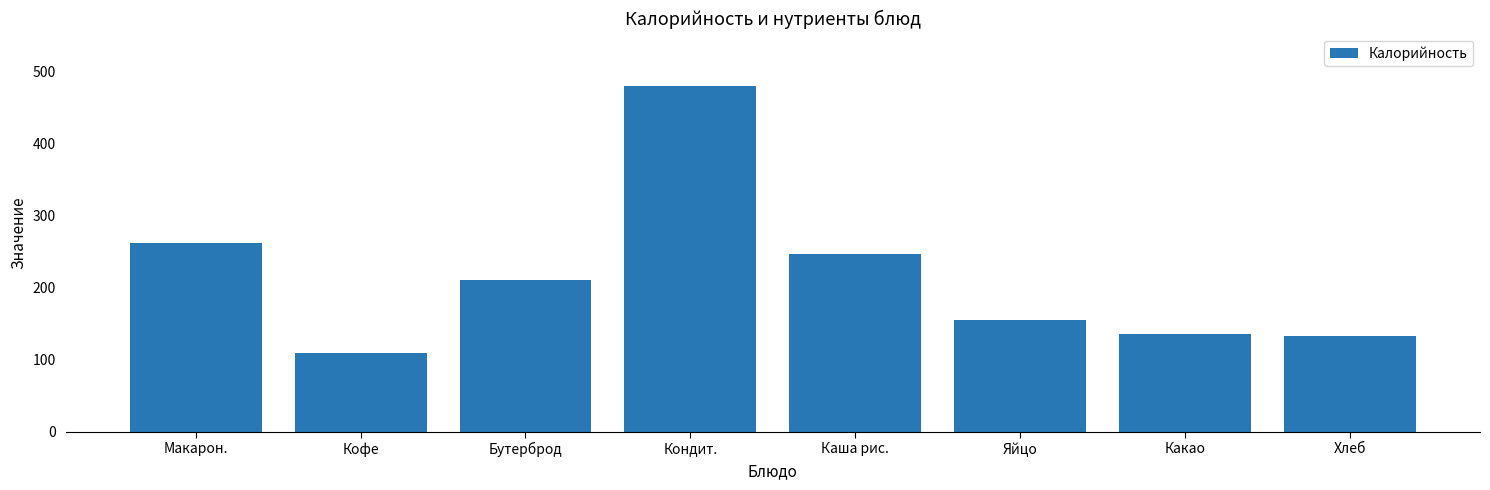

What value does the data have at Какао, to the nearest 50?

150